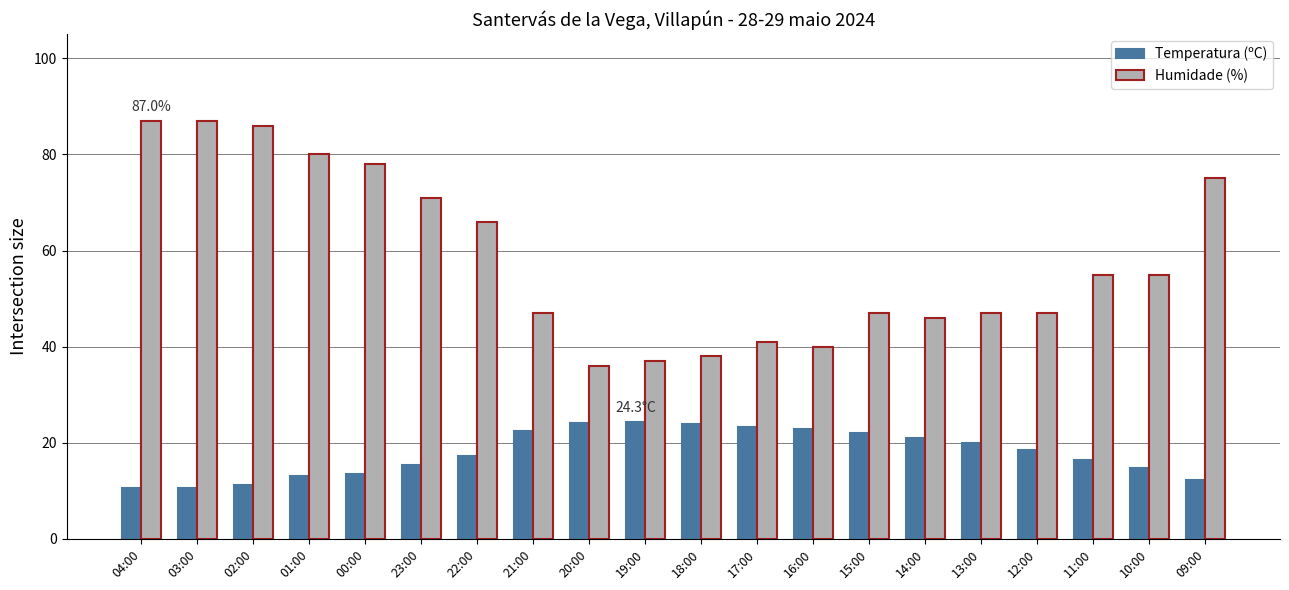

How many bars are there in total?

40